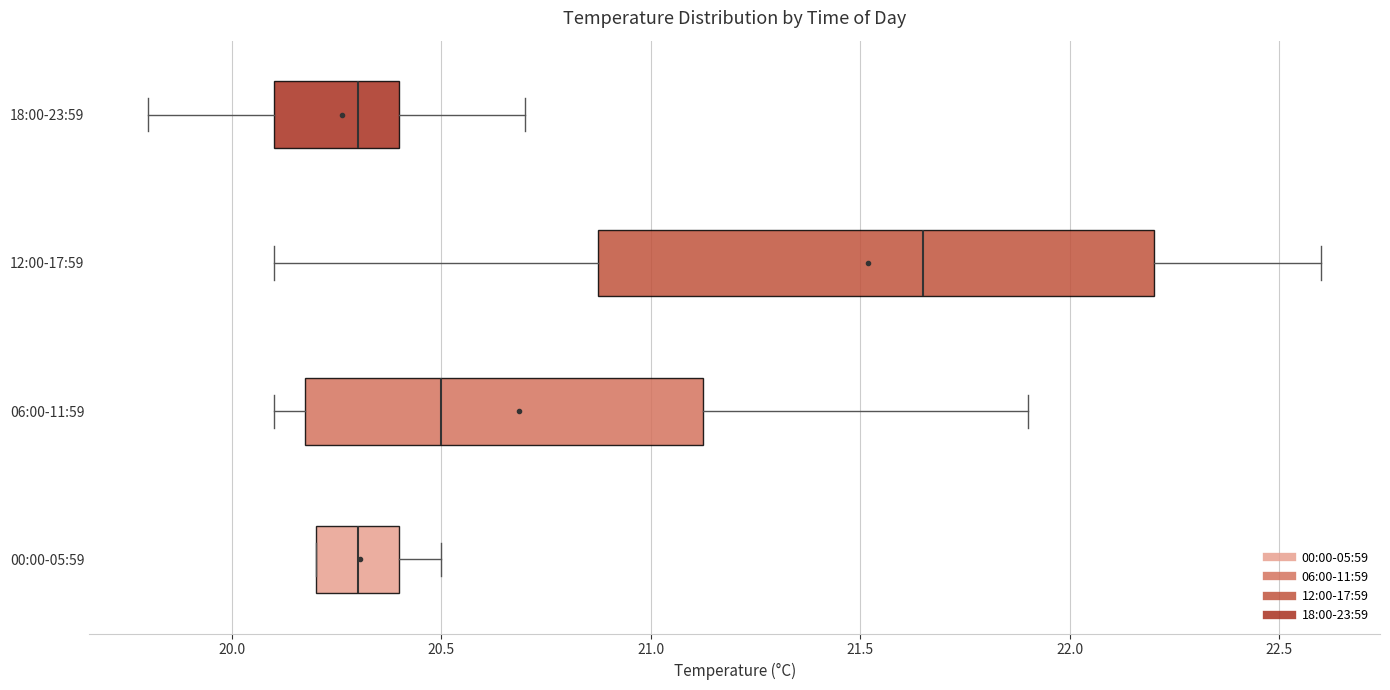

Reading bottom to top, transcribe this box plot: for each box, give where its median line is, the range the box spans, and where its two whiskers end, as read against the x-axis. The values are not printed on the chart, so give them approximately, as read against the axis.

00:00-05:59: median 20.30, box 20.20 to 20.40, whiskers 20.20 to 20.50
06:00-11:59: median 20.50, box 20.20 to 21.15, whiskers 20.10 to 21.90
12:00-17:59: median 21.65, box 20.90 to 22.20, whiskers 20.10 to 22.60
18:00-23:59: median 20.30, box 20.10 to 20.40, whiskers 19.80 to 20.70